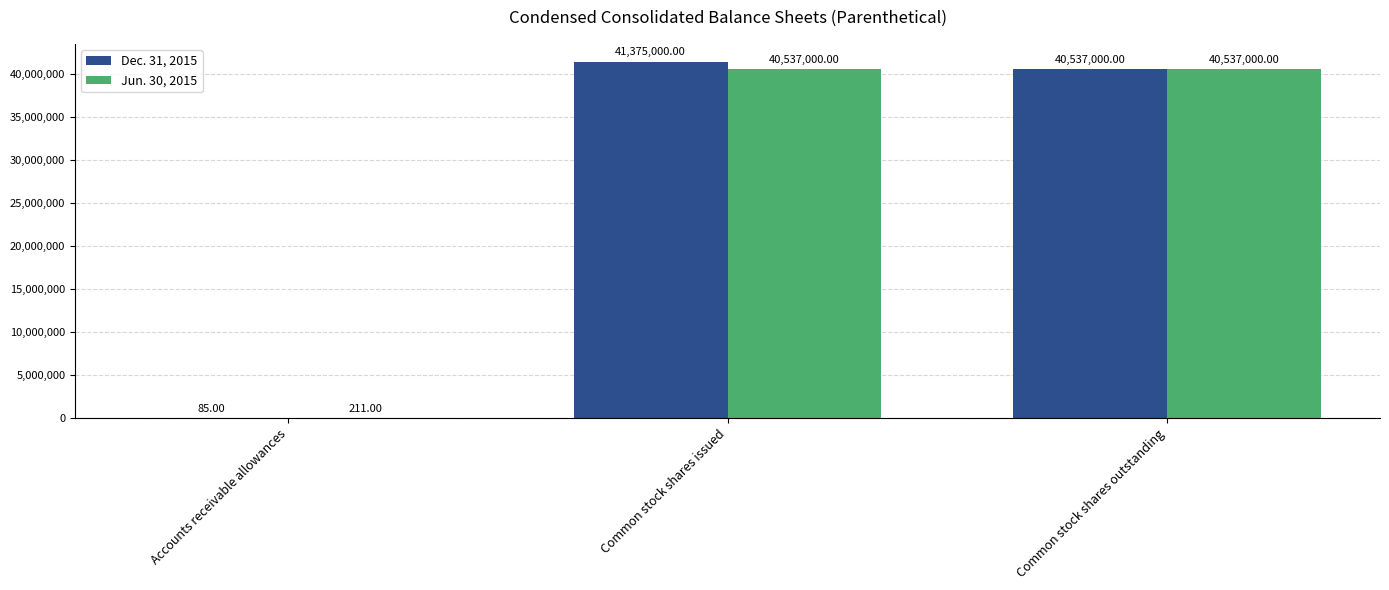

Where does the Dec. 31, 2015 series first go above 40537000?

Common stock shares issued